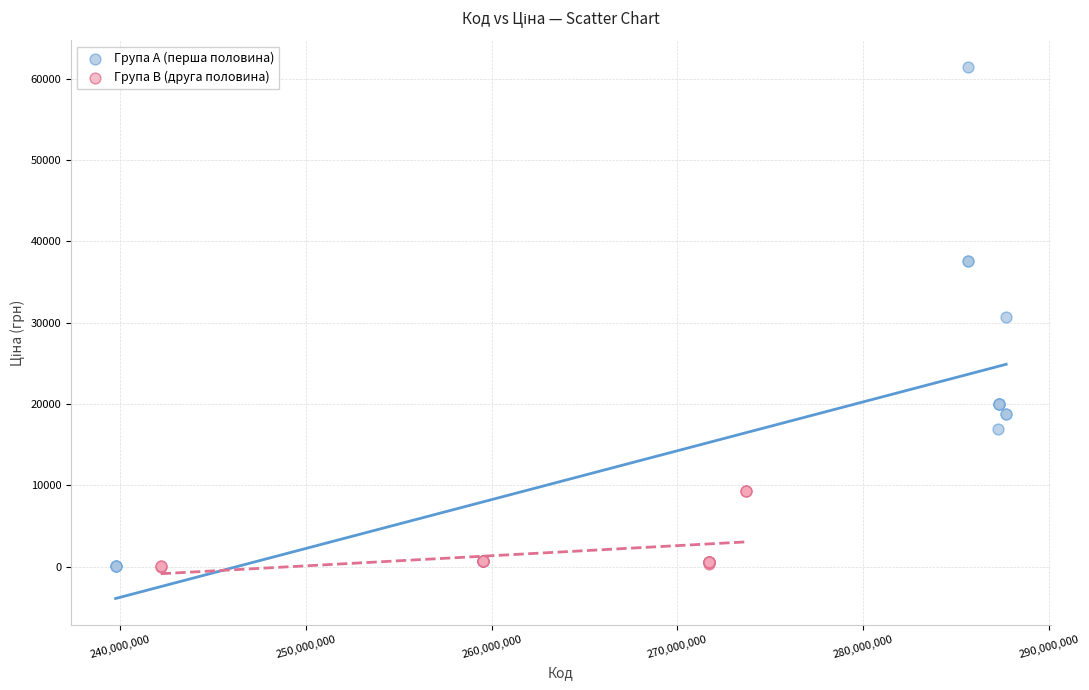

Which series contains the highest Y value?

Група A (перша половина)